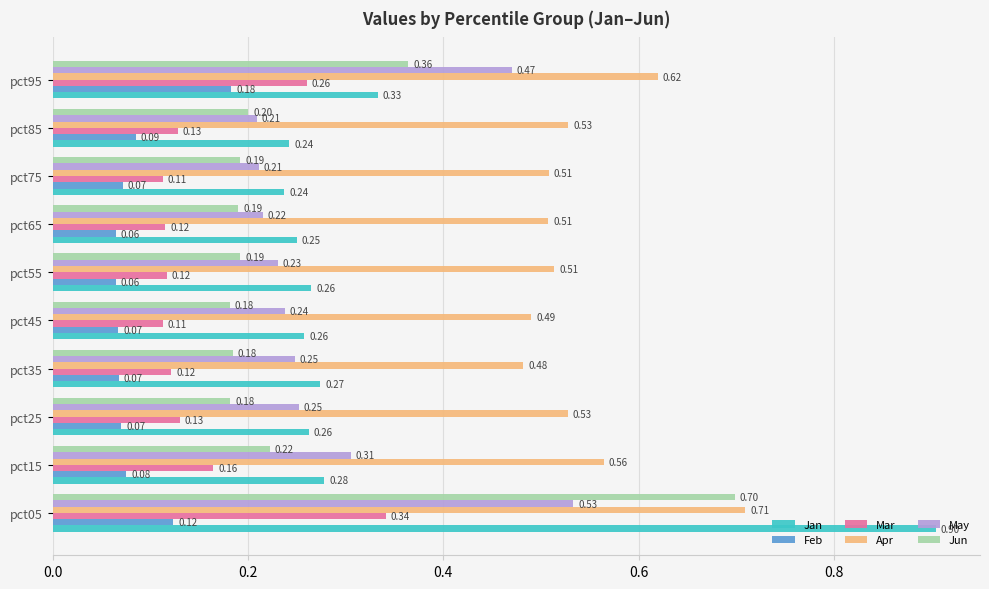

Which series has the largest total across all categories?

Apr